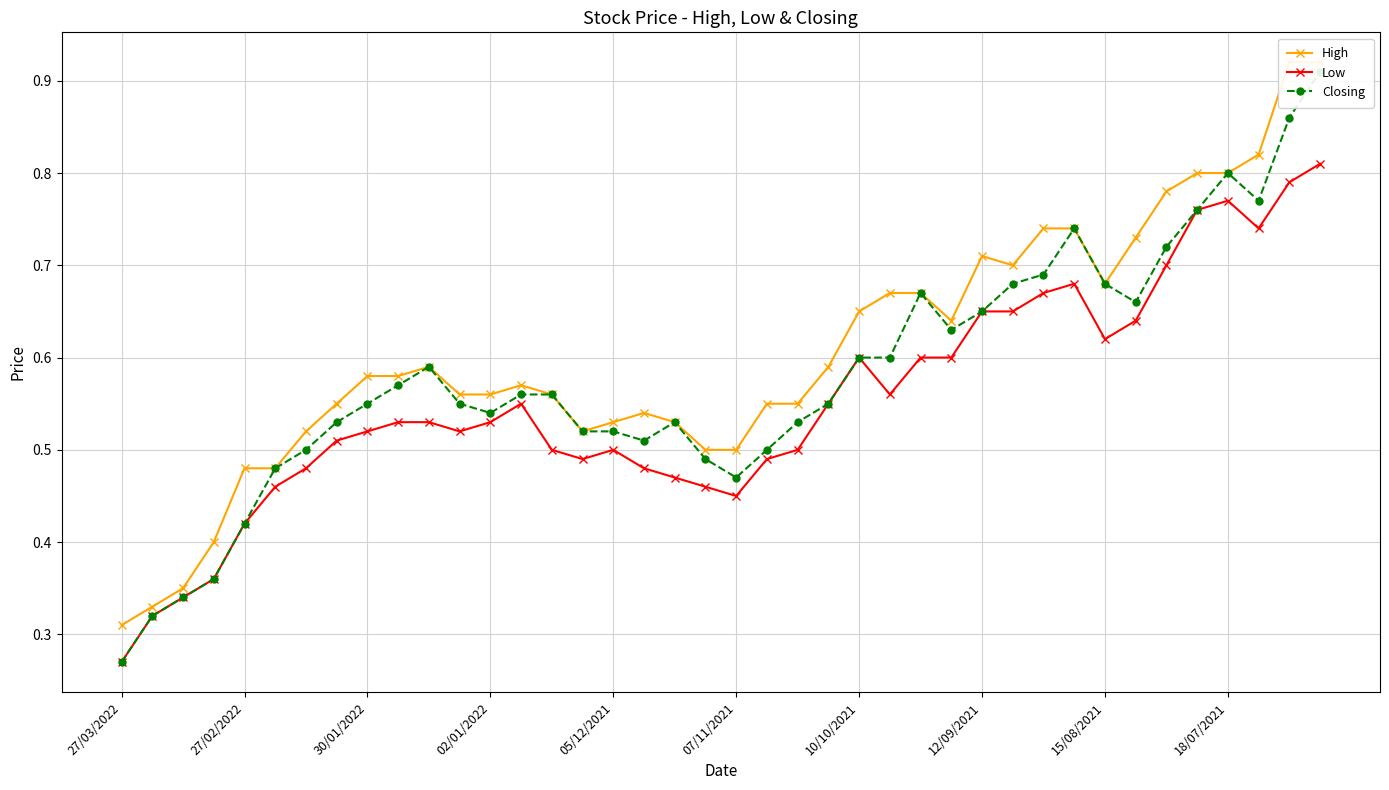

Is it true that Low equals 0.7 at 05/12/2021?

False